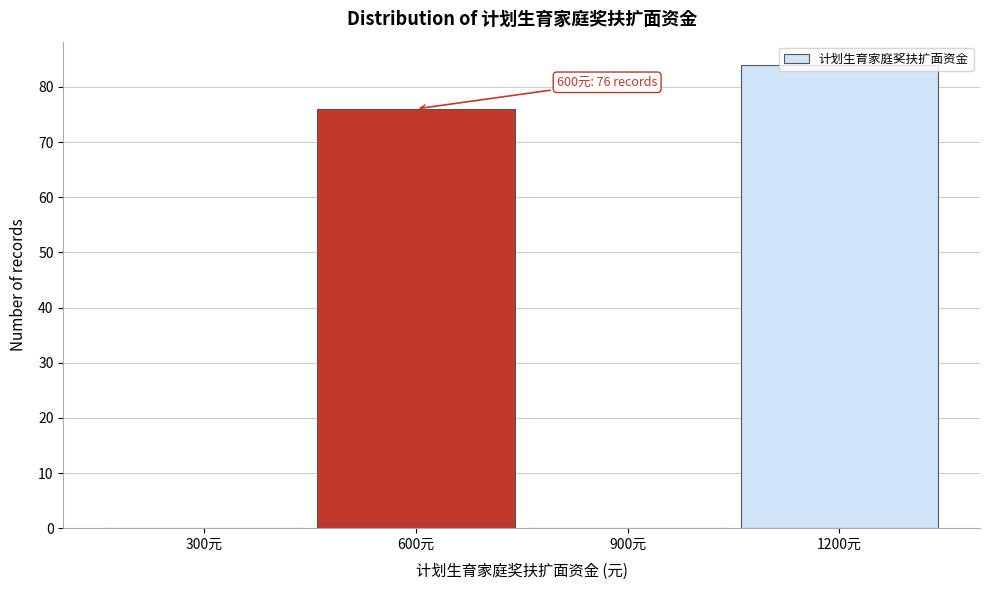

Between 1200元 and 300元, which is larger?

1200元